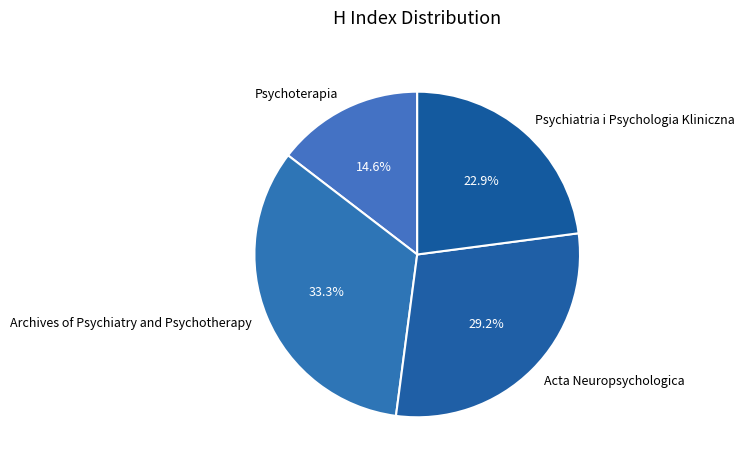

Which slice is the largest?

Archives of Psychiatry and Psychotherapy